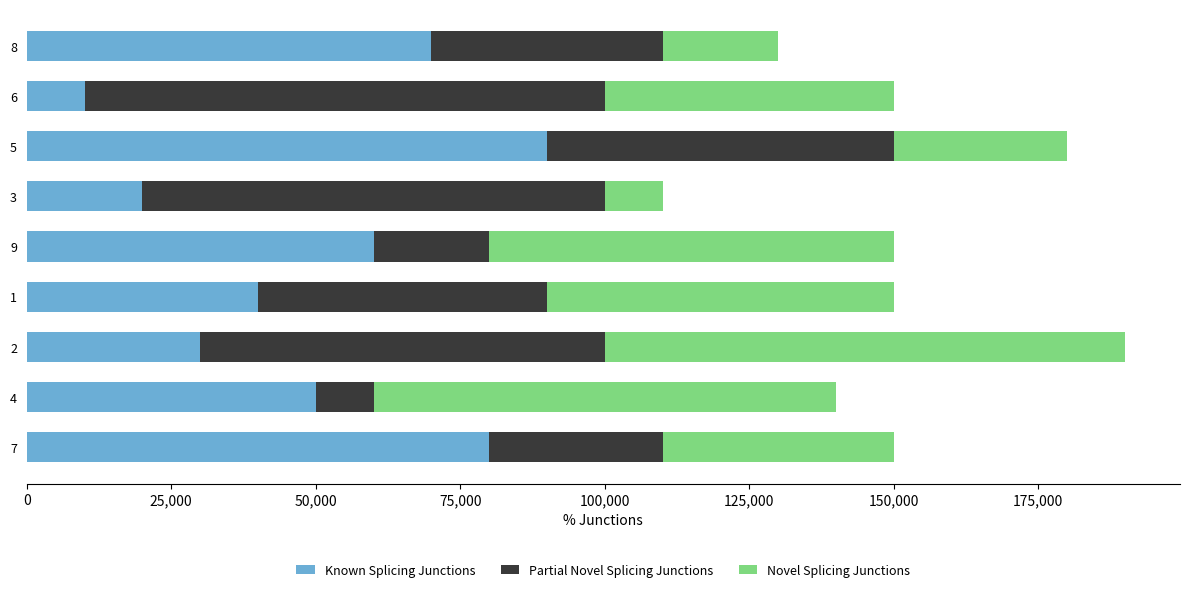

What is the highest value of the Known Splicing Junctions series?

90000